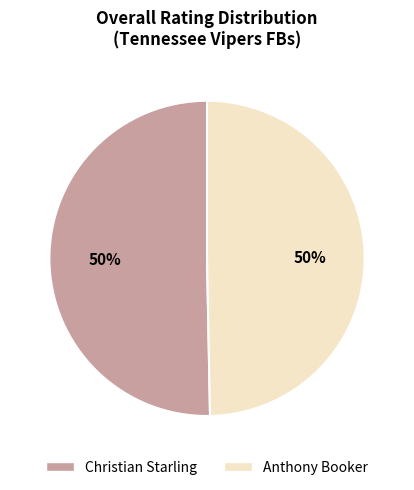

What is the ratio of the value at Christian Starling to the value at Anthony Booker?

1.0